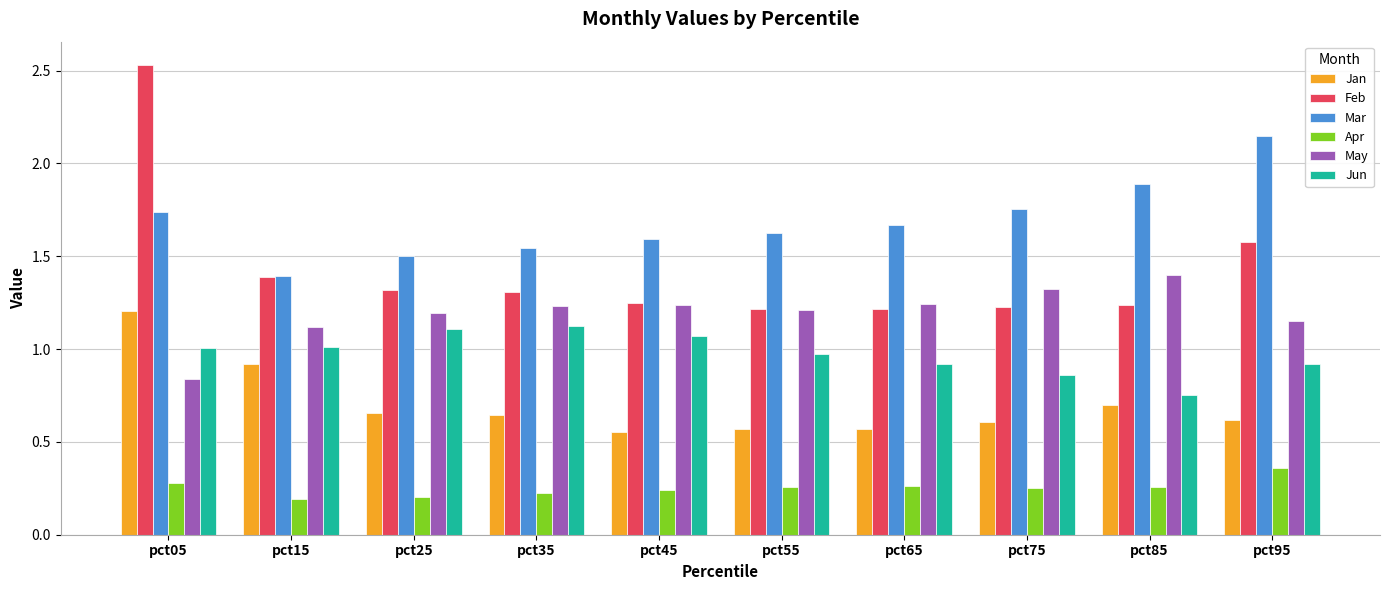

Which category has the highest value across all series?

pct05